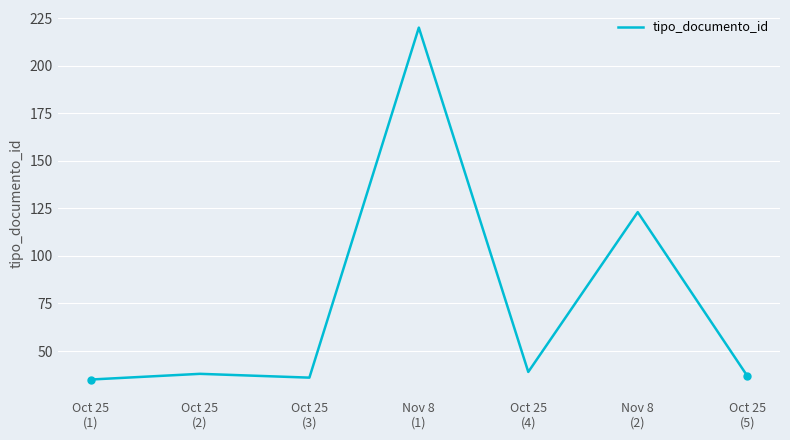

What is the smallest value displayed?

35